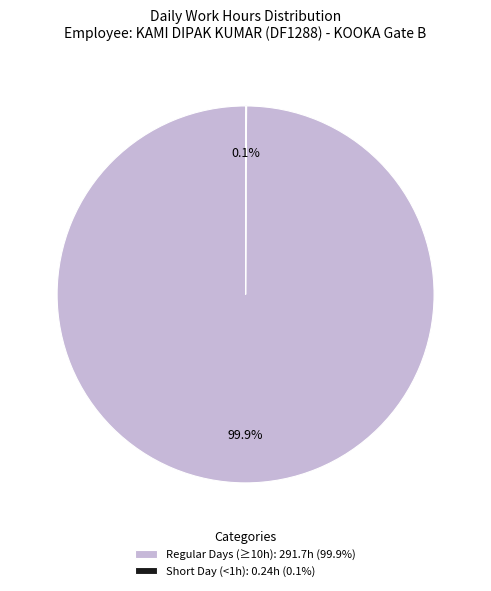

What percentage is NOT represented by Regular Days (≥10h): 291.7h (99.9%)?

0.1%